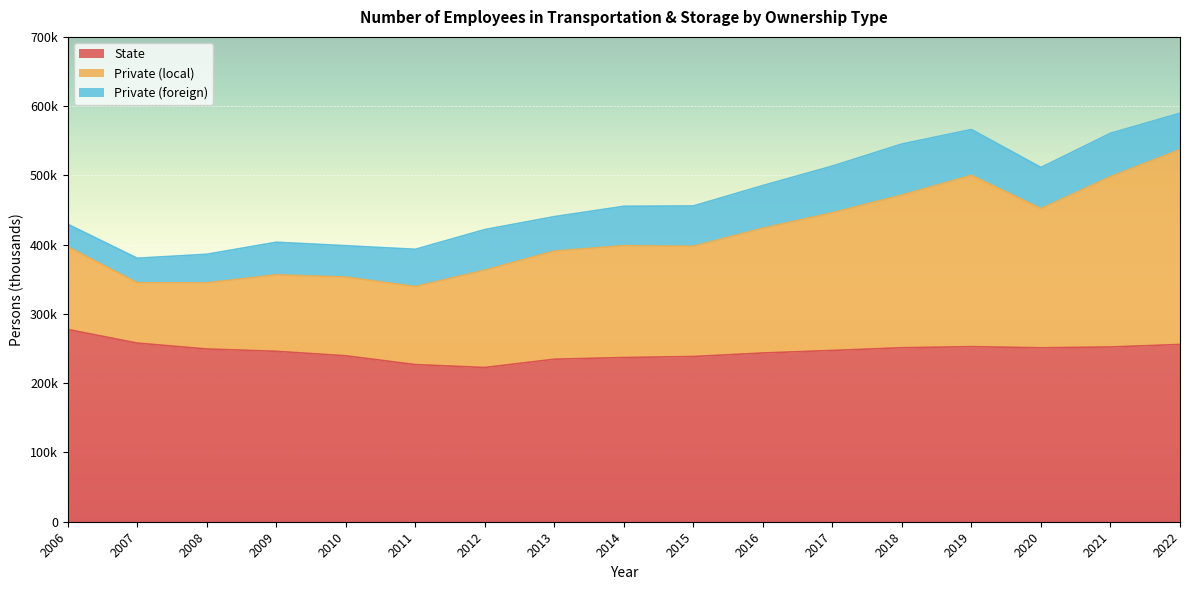

How many interior local peaks does the Private (local) series have?

2